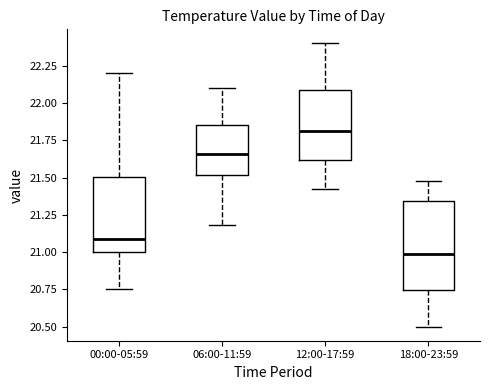

Reading left to right, read every box against the y-axis: the position of its median line, the range the box covers, and the ends of its whiskers. The values are not printed on the chart, so give them approximately, as read against the axis.

00:00-05:59: median 21.10, box 21.00 to 21.50, whiskers 20.75 to 22.20
06:00-11:59: median 21.65, box 21.50 to 21.85, whiskers 21.20 to 22.10
12:00-17:59: median 21.80, box 21.60 to 22.10, whiskers 21.40 to 22.40
18:00-23:59: median 21.00, box 20.75 to 21.35, whiskers 20.50 to 21.50